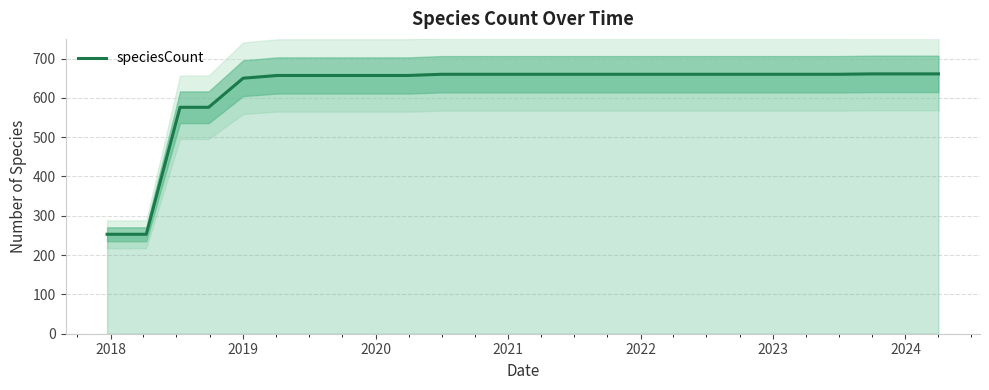

Is it true that speciesCount equals 660 at 2021?

True